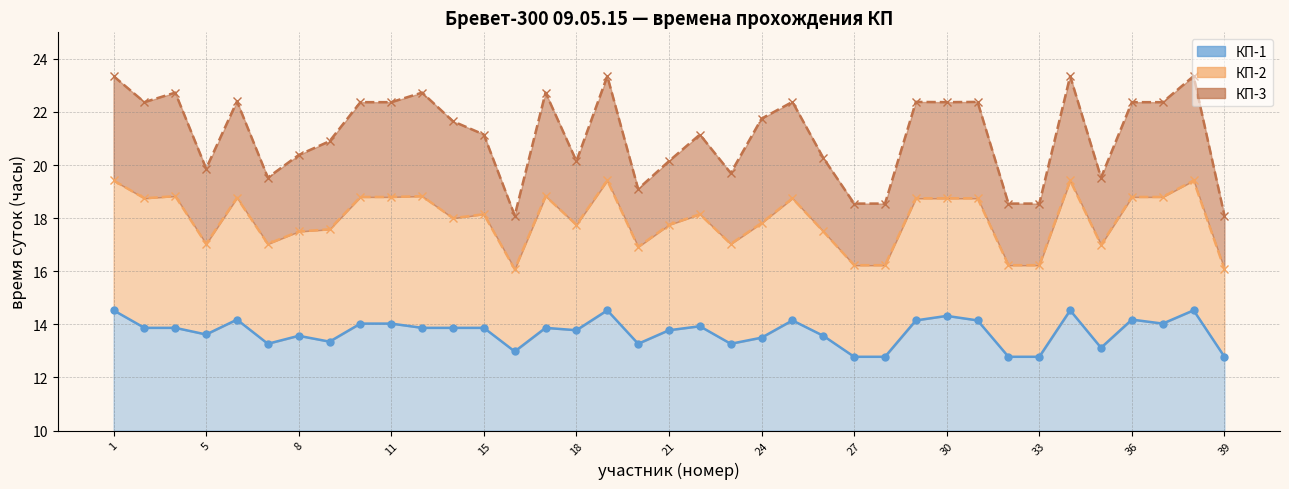

Does the chart display data point markers on the line(s)?

Yes